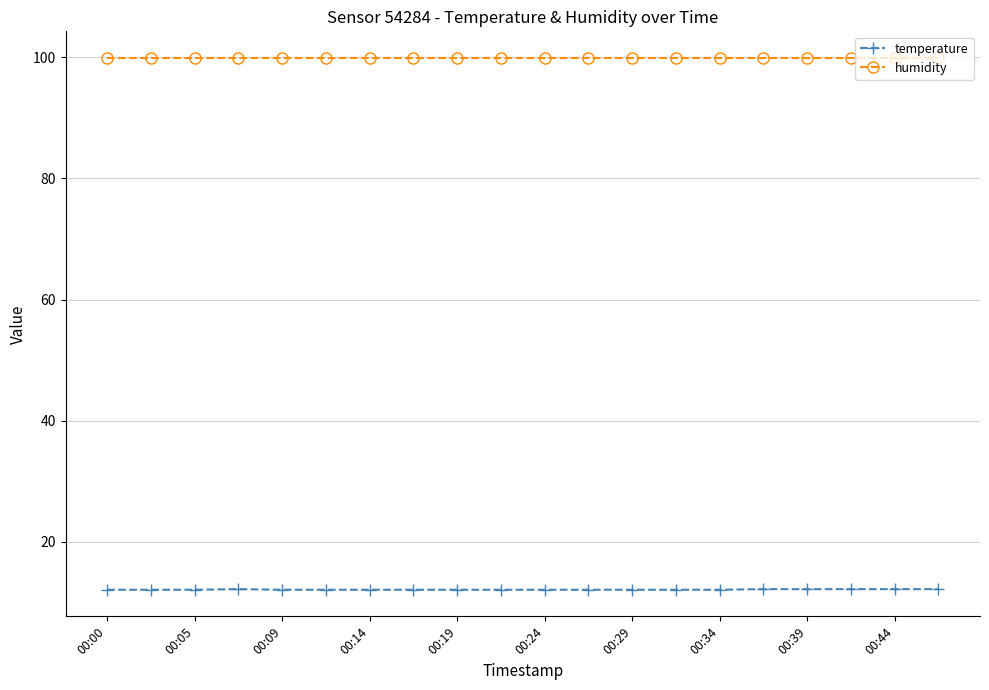

What is the smallest value displayed?

12.1